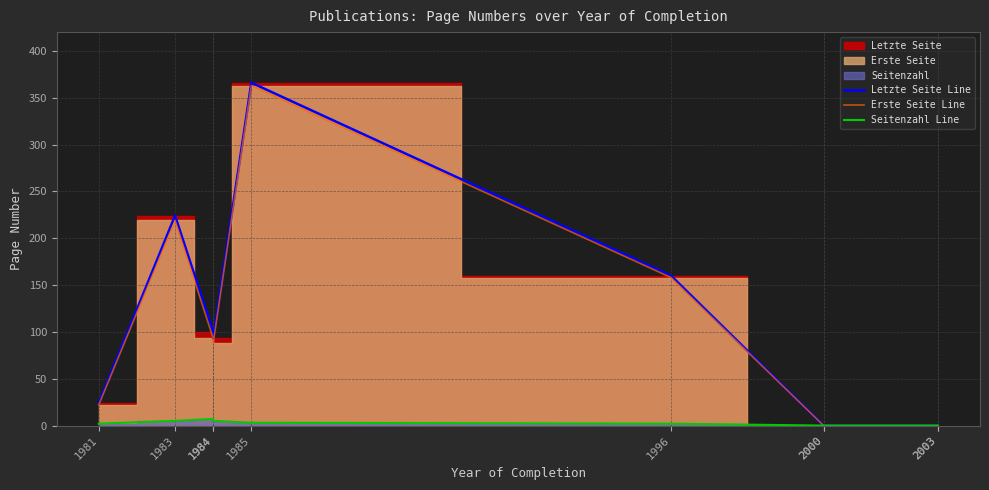

At which category does Letzte Seite Line reach its first local valley?

1984